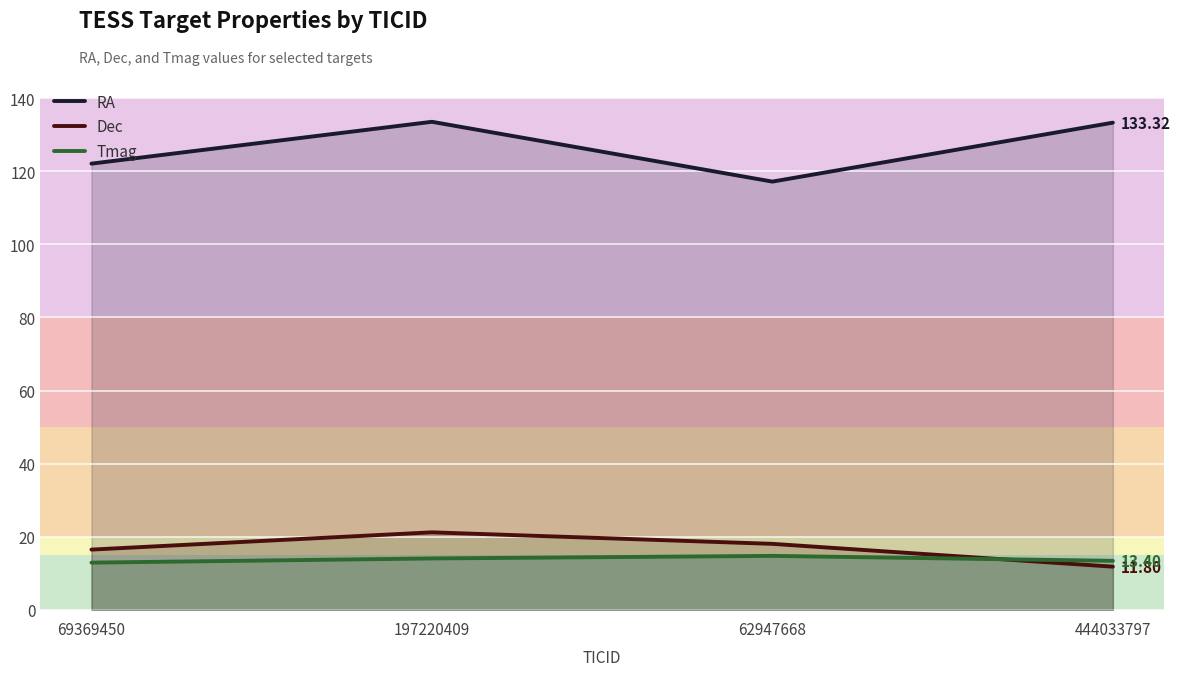

Reading left to right, what are all the values shown in this chart?

RA: 69369450=122.1	197220409=133.6	62947668=117.2	444033797=133.3
Dec: 69369450=16.5	197220409=21.2	62947668=18.0	444033797=11.8
Tmag: 69369450=12.9	197220409=14.1	62947668=14.8	444033797=13.4